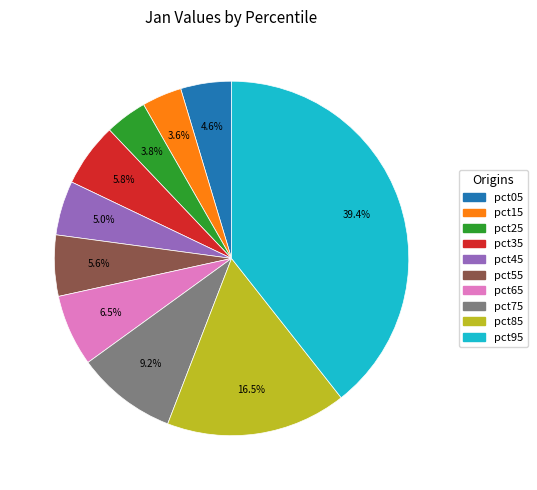

Is it true that pct75 is 9% of the pie?

True